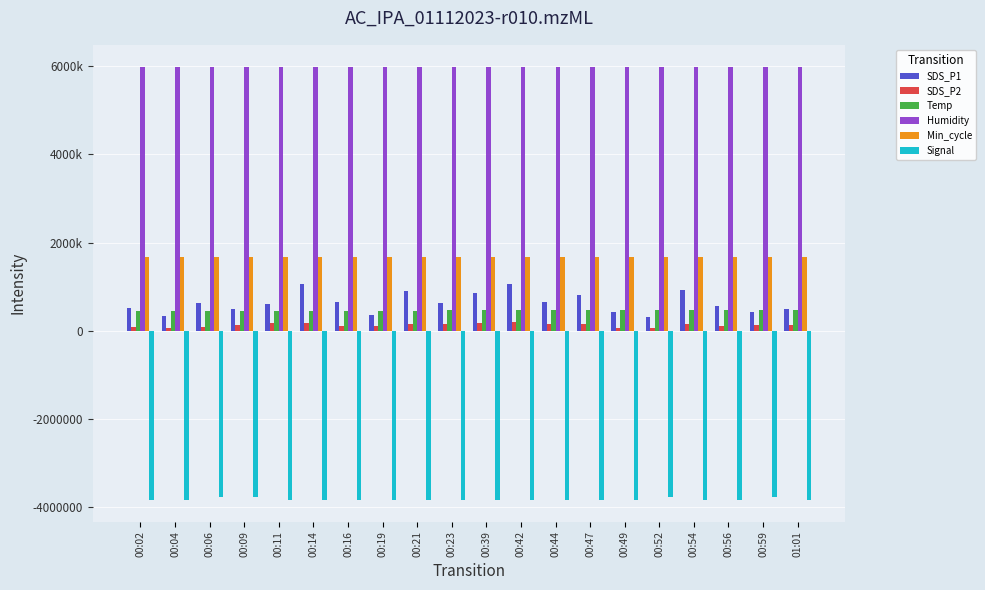

What is the value of the Humidity bar at the 9th from the left?

5994000.0